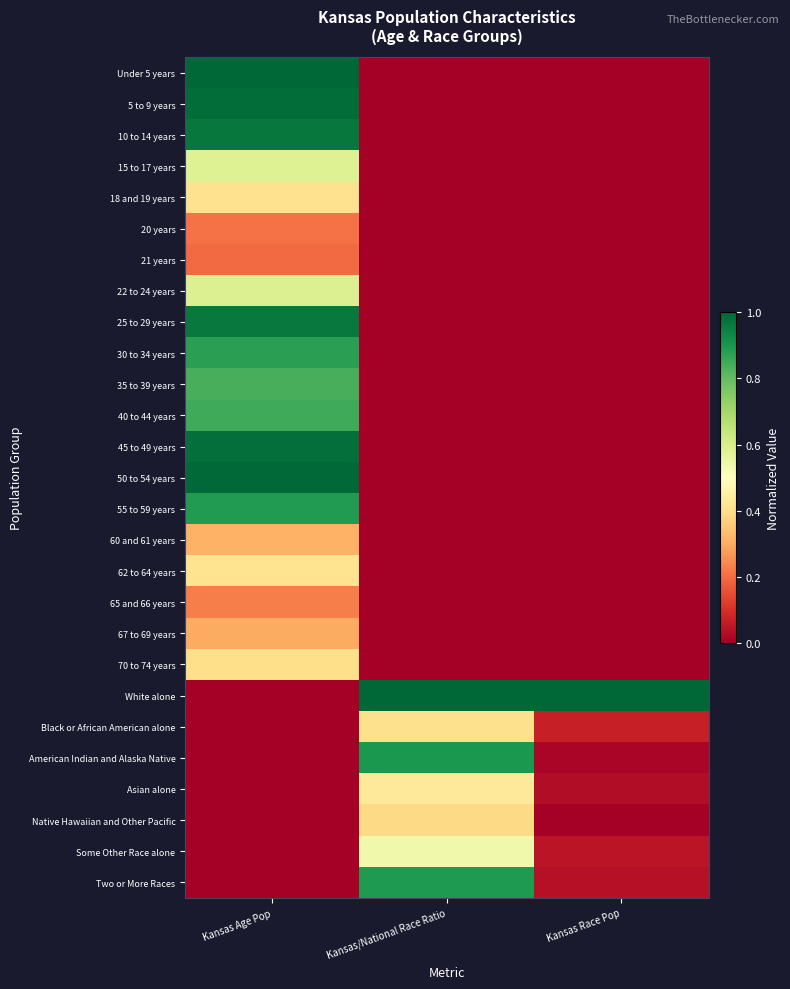

Between Kansas Race Pop and Kansas Age Pop, which is larger?

Kansas Age Pop